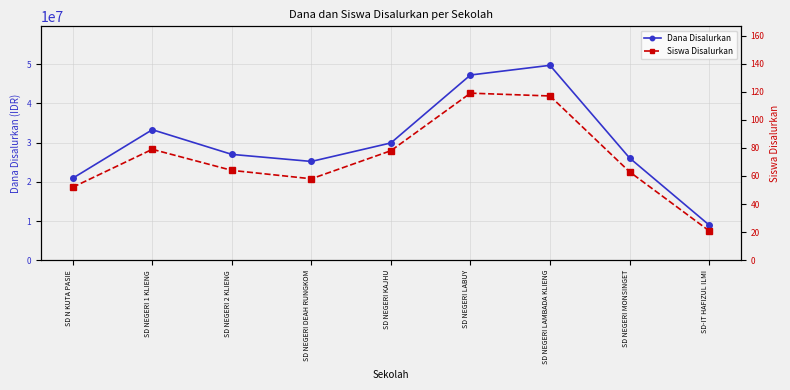

What position from the left is SD NEGERI LAMBADA KLIENG?

7